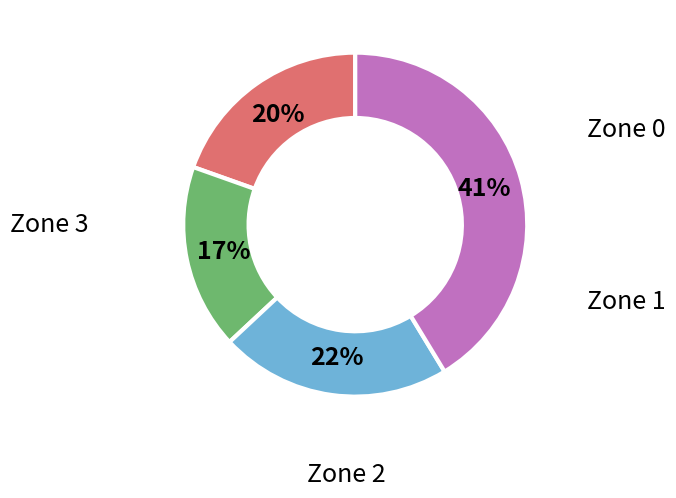

To the nearest percent, what is the average slice percentage?

25%